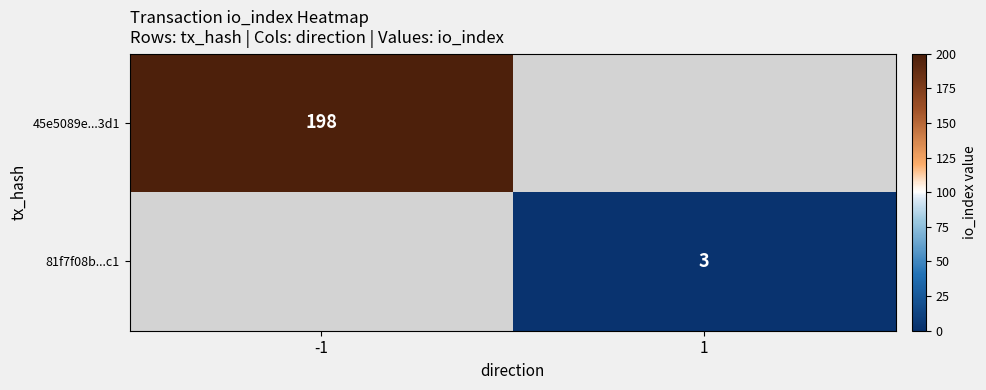

What is the minimum value shown in the chart?

3.0